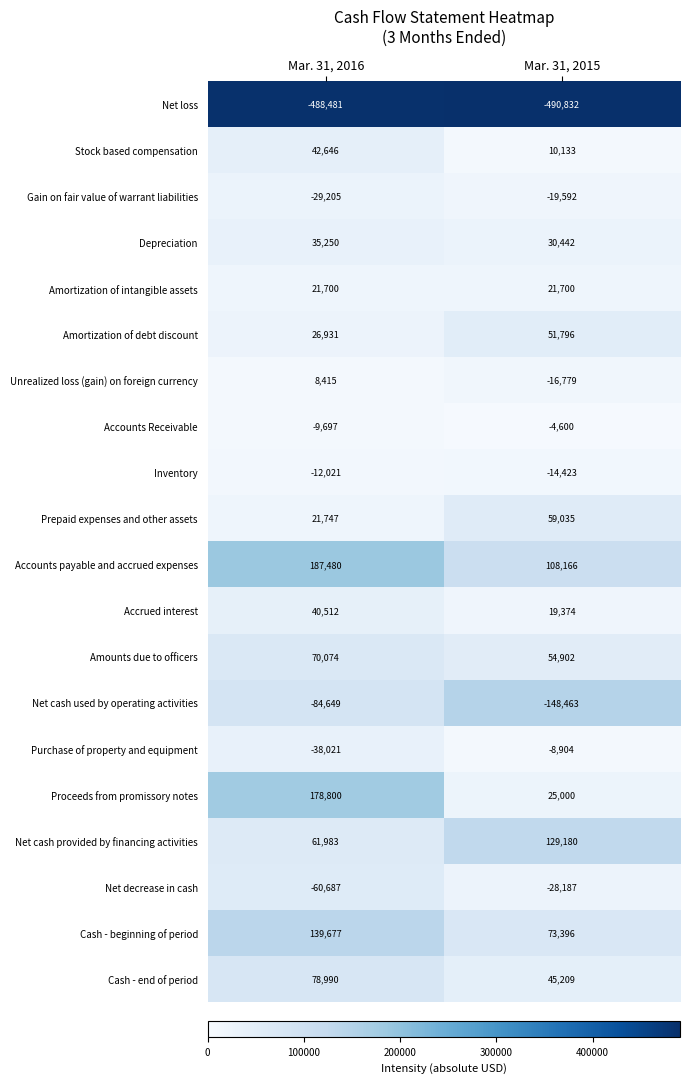

At which category is the sum across all series the highest?

Mar. 31, 2016